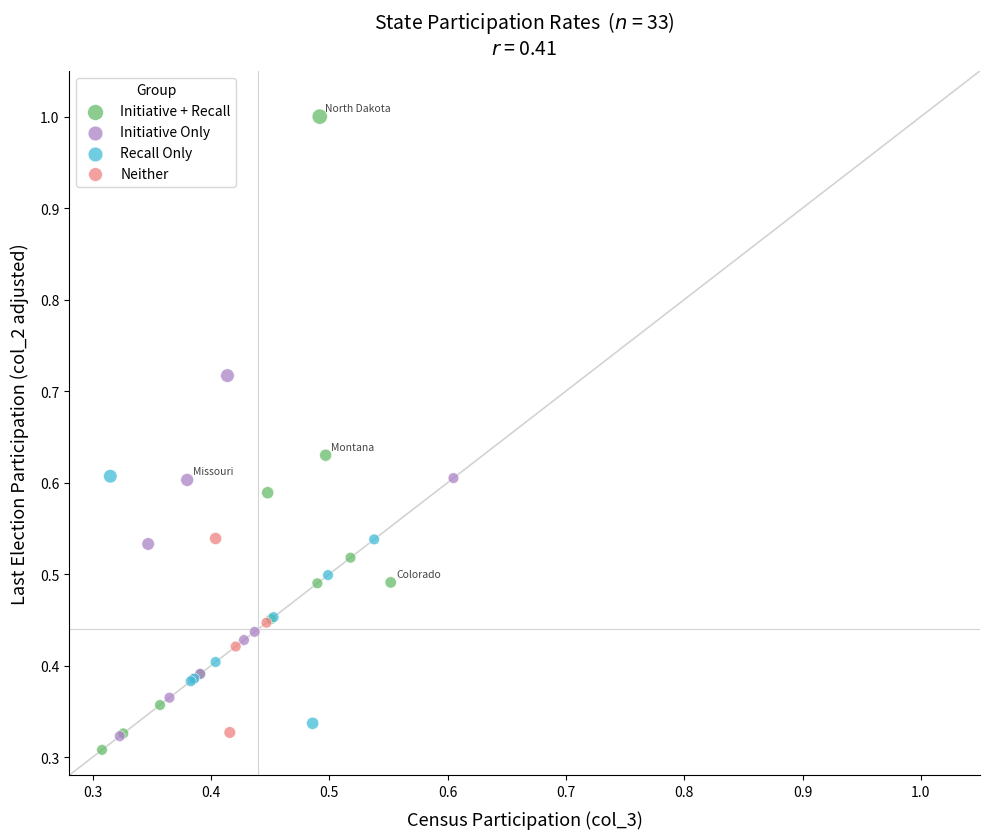

Which series has the largest Y range (max minus min)?

Initiative + Recall